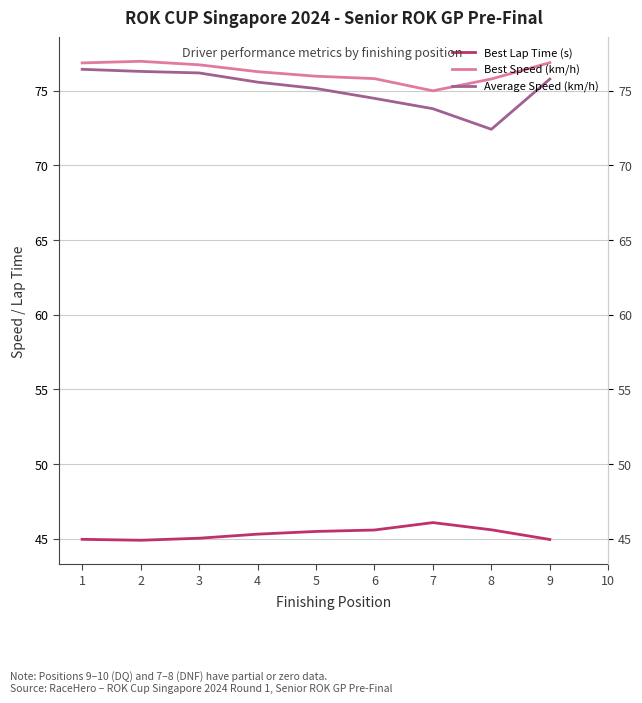

The Best Lap Time (s) series shows 20.8 at 4. True or false?

False